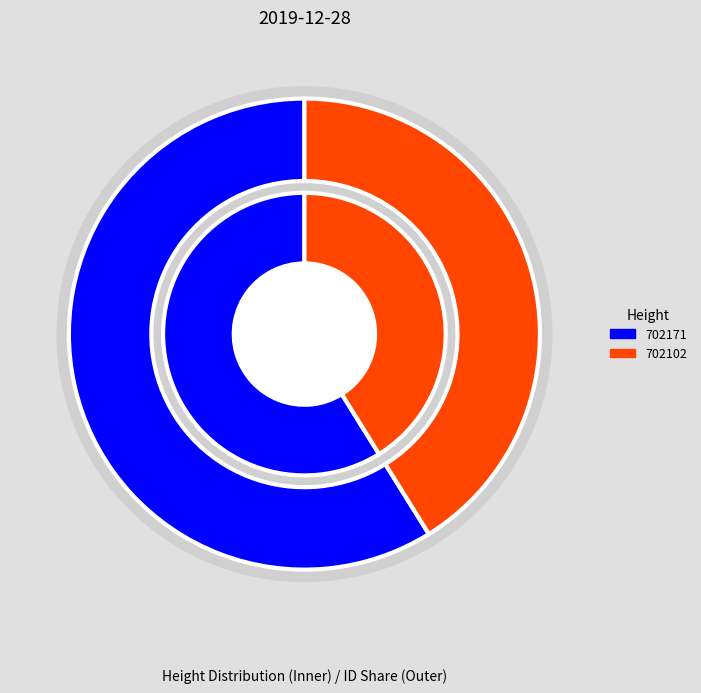

Rank the categories by value from lowest to highest.

702102, 702171